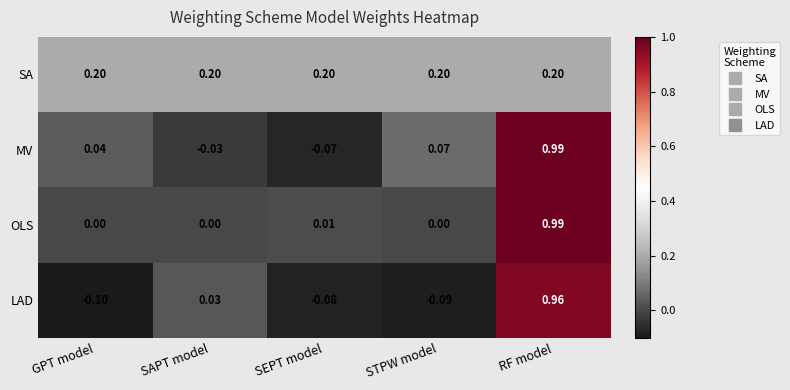

Rank the series at SAPT model from highest to lowest value.

SA, LAD, OLS, MV